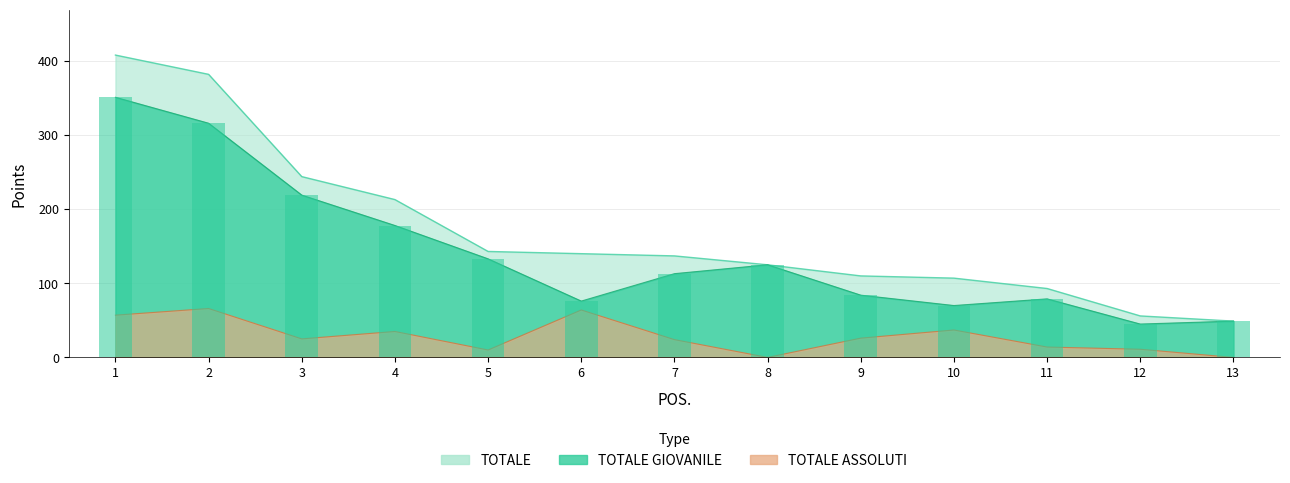

Which series has the largest range (max minus min)?

TOTALE